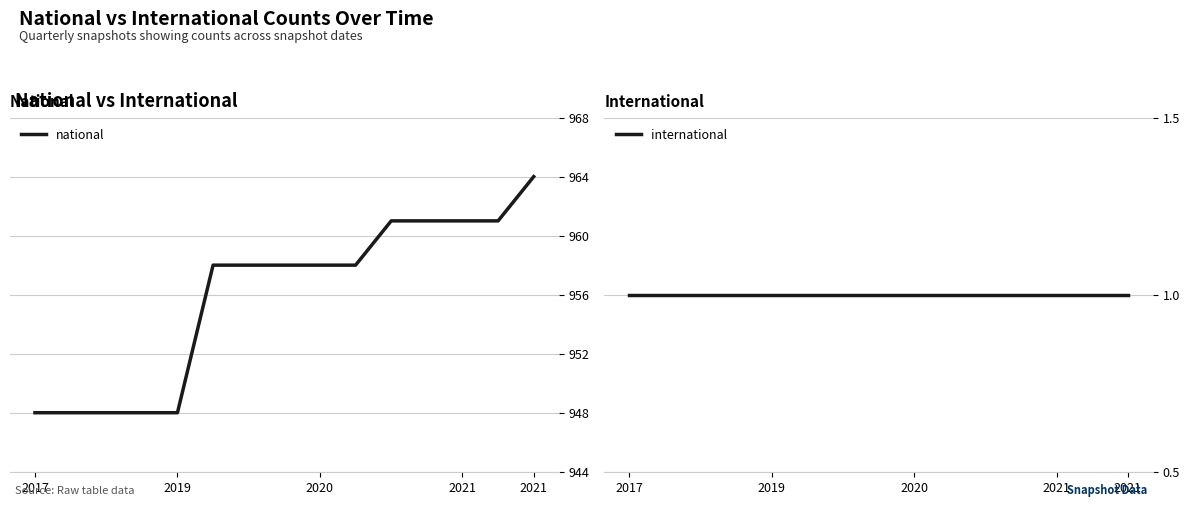

Which series has the widest spread of values?

national